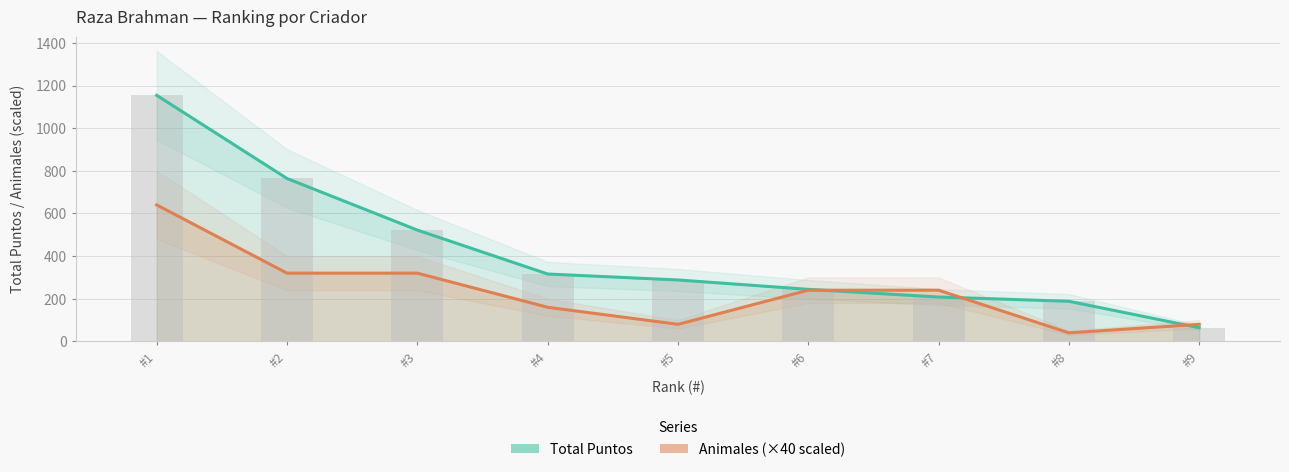

What is the approximate value of Animales (×40) at #8?

40